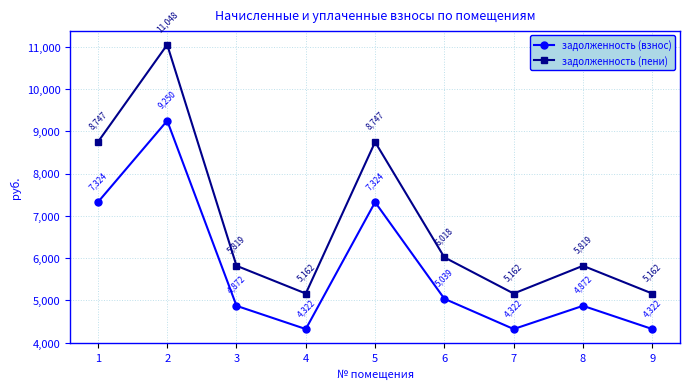

The задолженность (пени) series shows 5819.0 at 3. True or false?

True